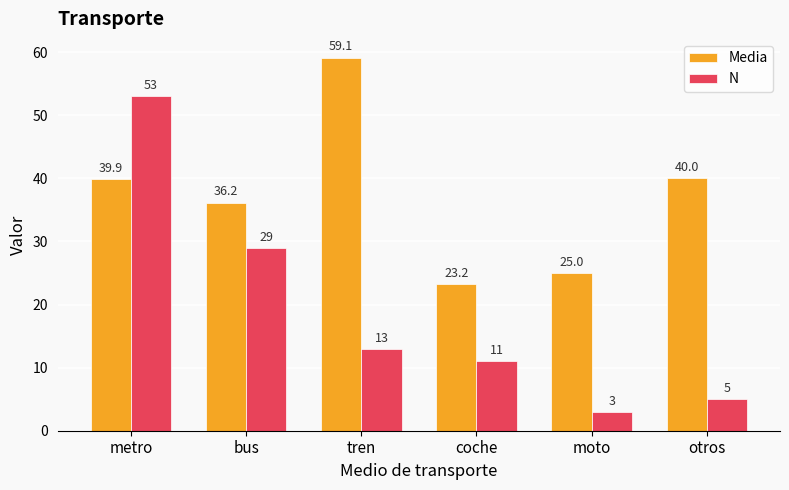

The value of N at bus is 42.4. True or false?

False